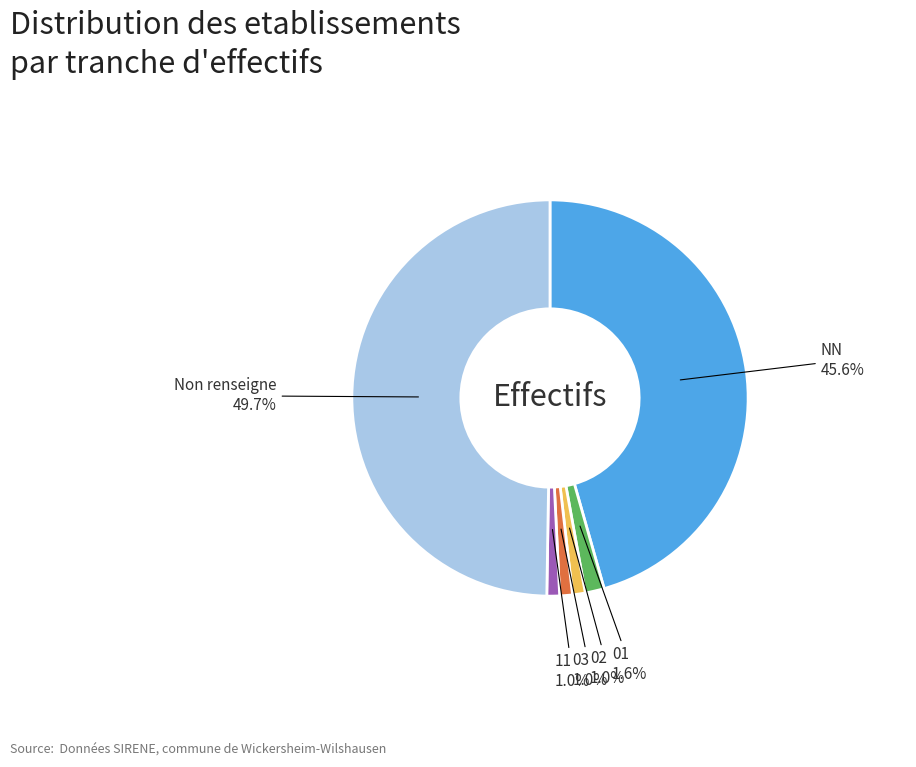

How many segments does this pie chart have?

6